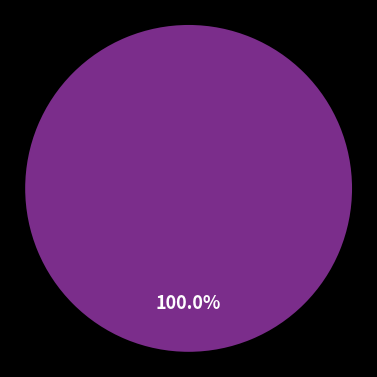

Does any single category account for the majority?

Yes